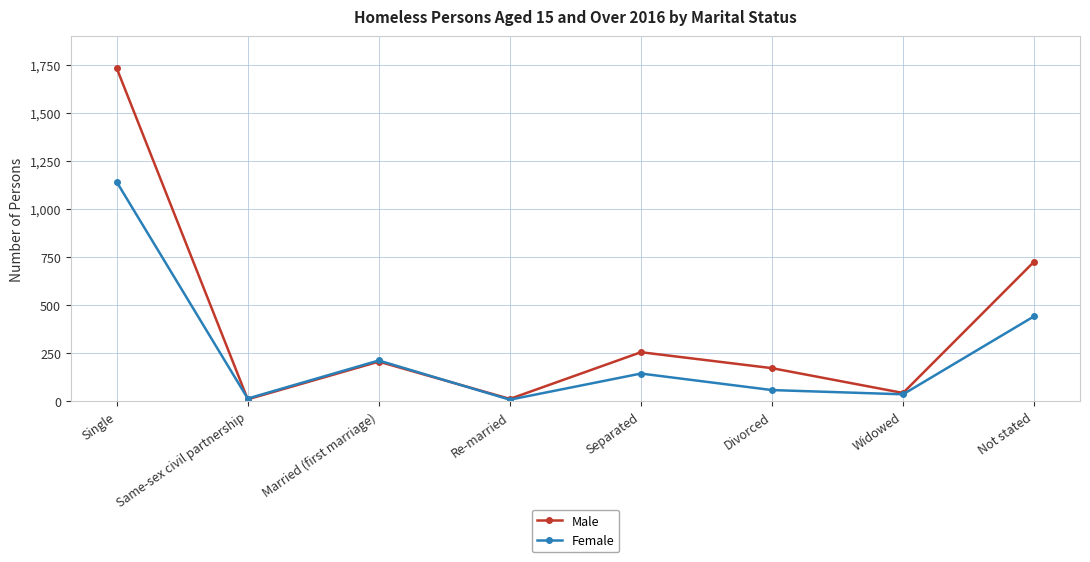

What is the total value across all series at Single?

2874